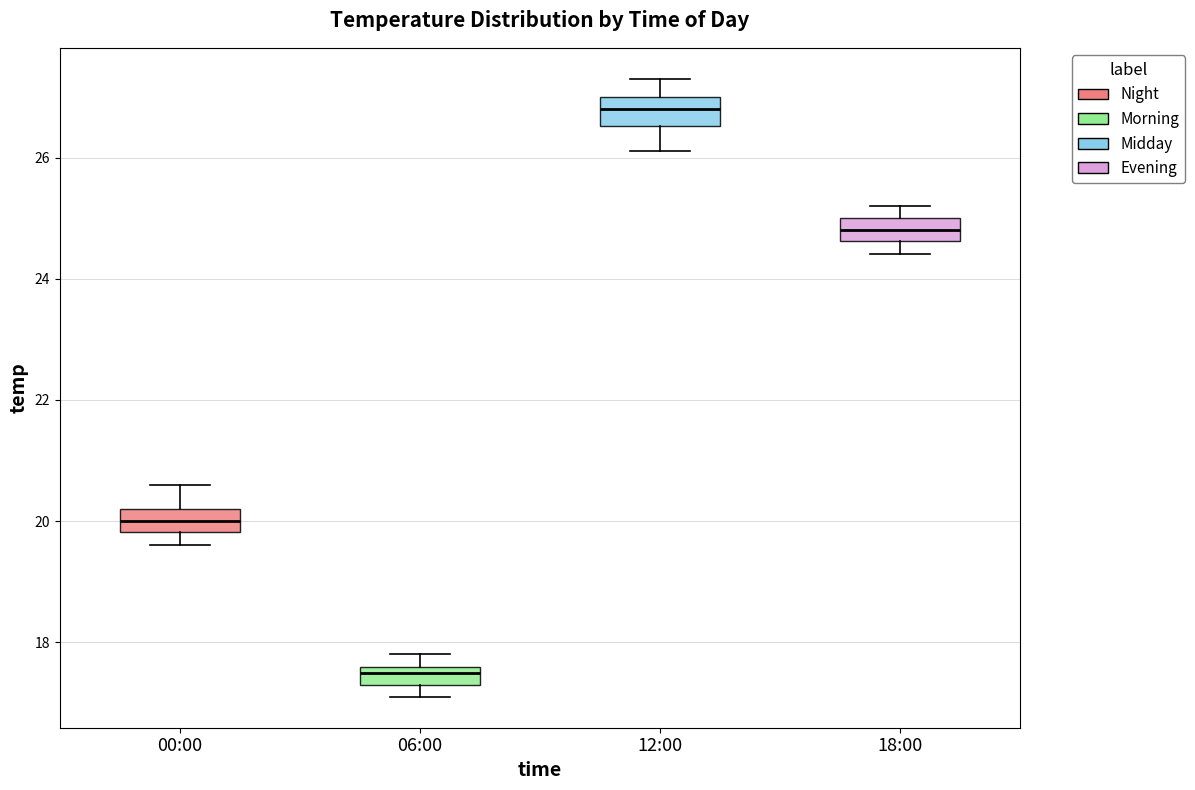

Reading left to right, transcribe this box plot: for each box, give where its median line is, the range the box spans, and where its two whiskers end, as read against the y-axis. The values are not printed on the chart, so give them approximately, as read against the axis.

00:00: median 20.0, box 19.8 to 20.2, whiskers 19.6 to 20.6
06:00: median 17.6 (just below the box's upper edge), box 17.4 to 17.6, whiskers 17.2 to 17.8
12:00: median 26.8, box 26.6 to 27.0, whiskers 26.2 to 27.4
18:00: median 24.8, box 24.6 to 25.0, whiskers 24.4 to 25.2